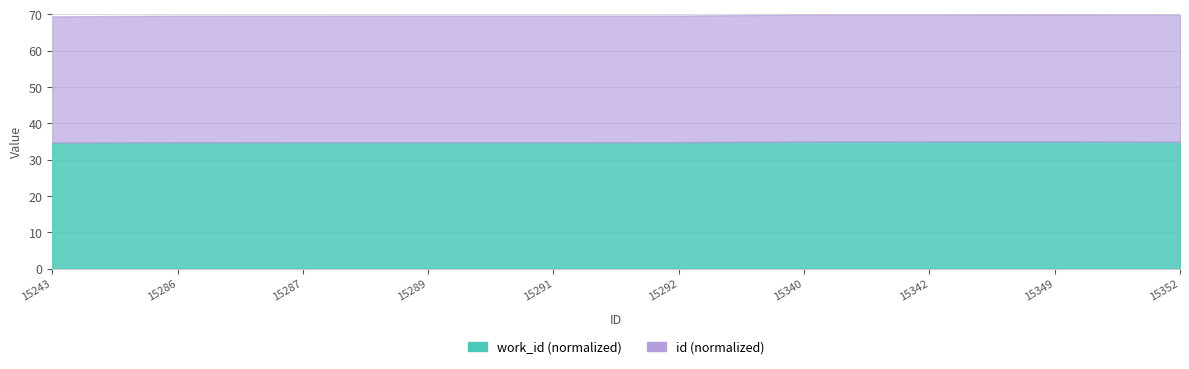

What is the difference between the id values at 15349 and 15287?

0.3